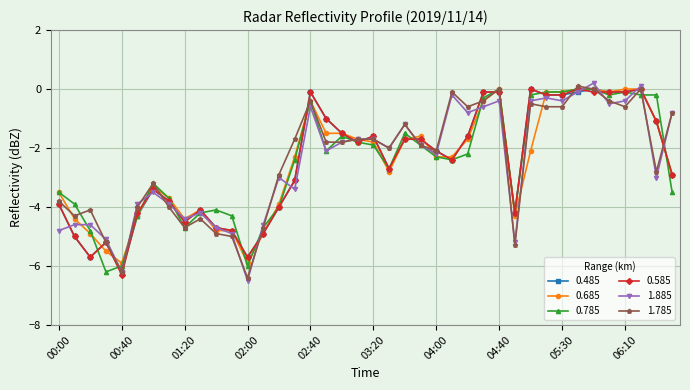

True or false: 0.685 has more than 0 interior local peaks.

True